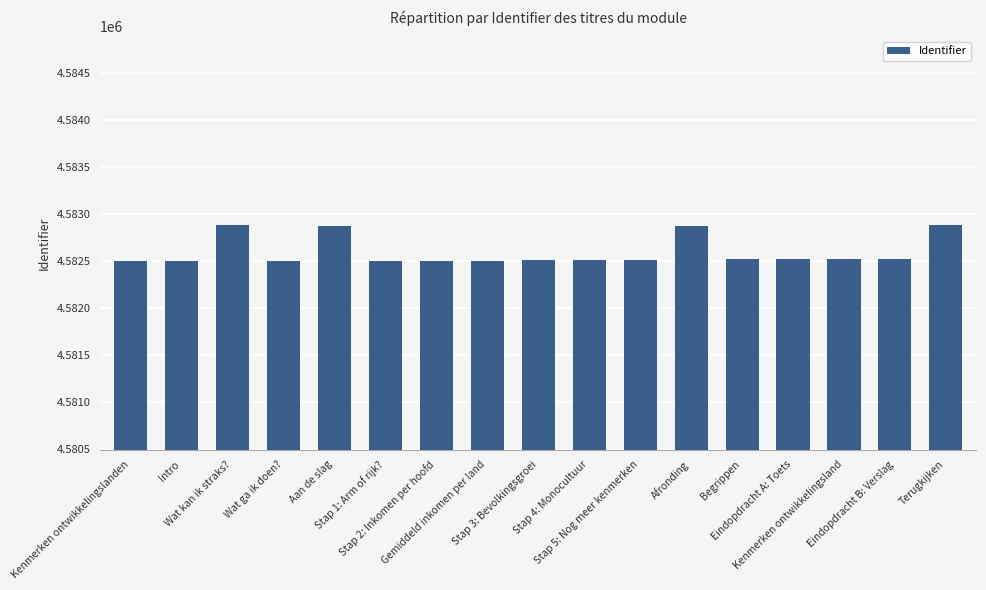

What position from the left is Begrippen?

13